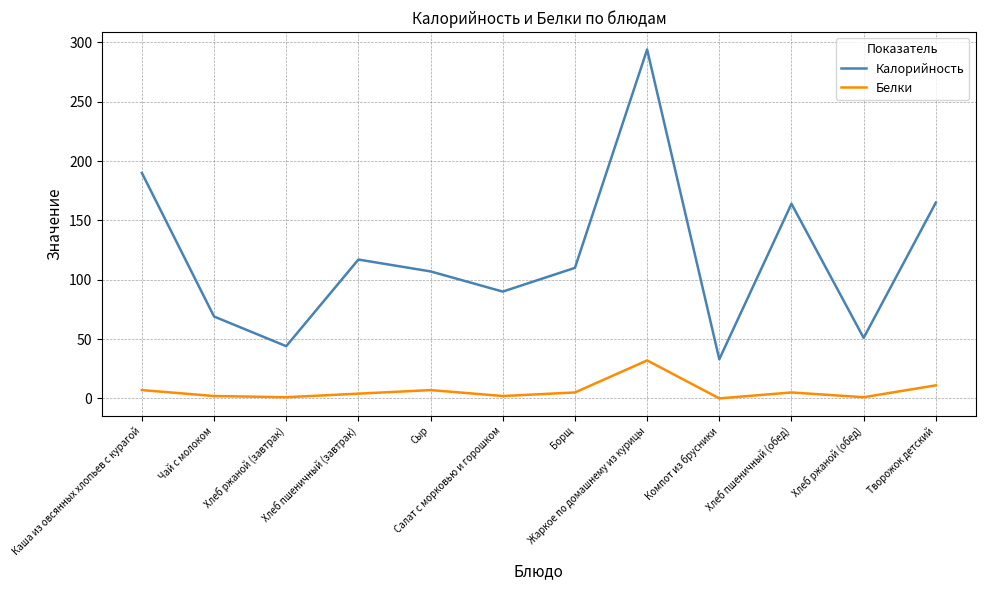

Which category has the highest value in the Калорийность series?

Жаркое по домашнему из курицы